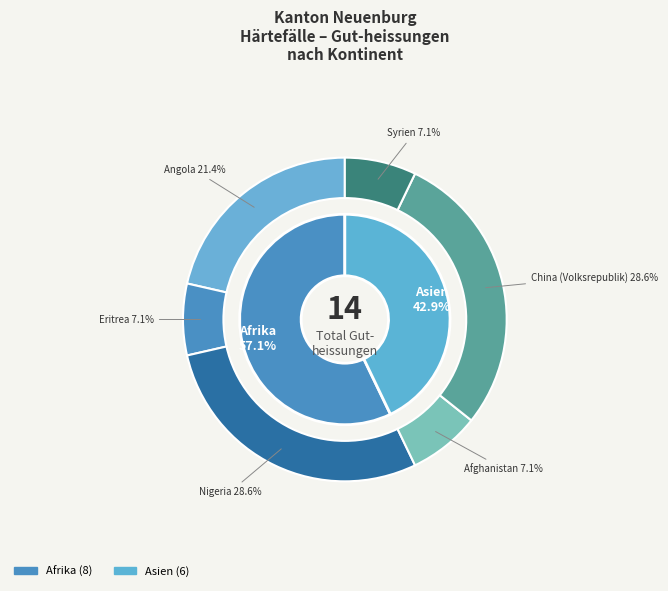

Does Afrika account for over 50% of the chart?

Yes